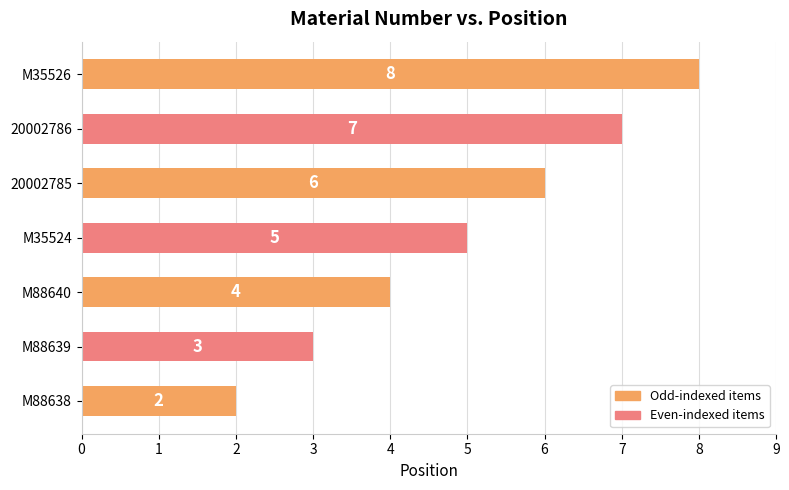

Which has a higher value, M35524 or 20002785?

20002785